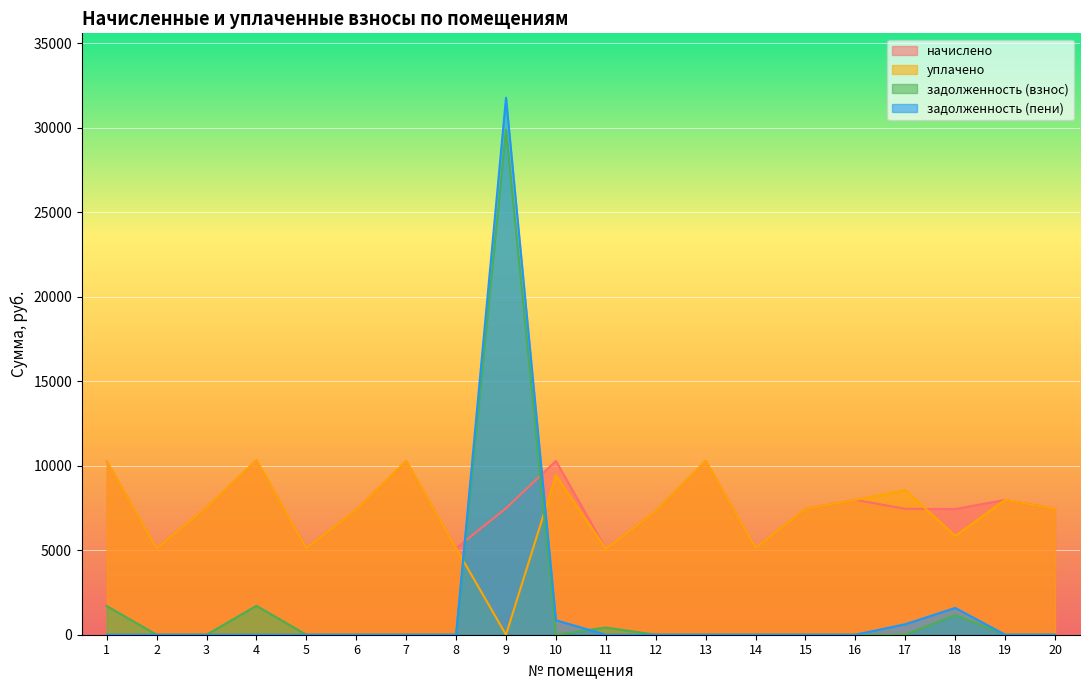

The задолженность (пени) series shows 857.0 at 10. True or false?

True